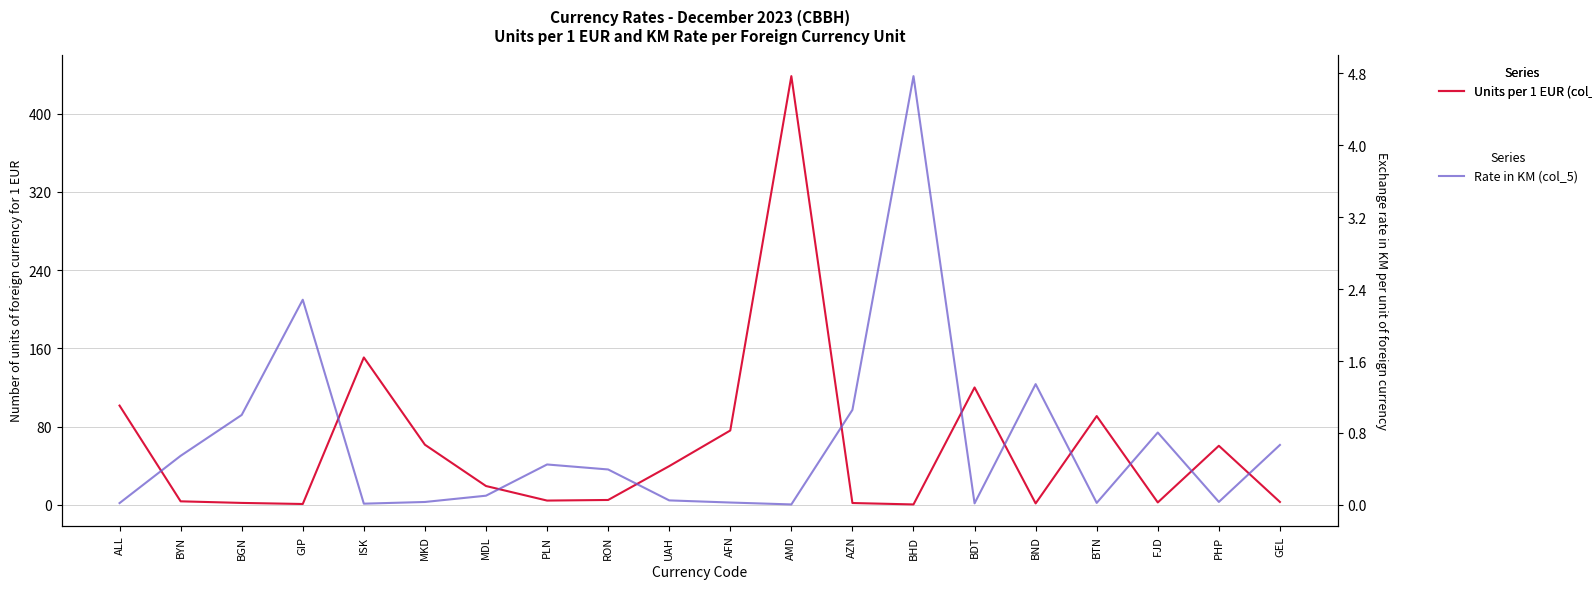

What are all the series names shown in the legend?

Units per 1 EUR (col_4), Rate in KM (col_5)